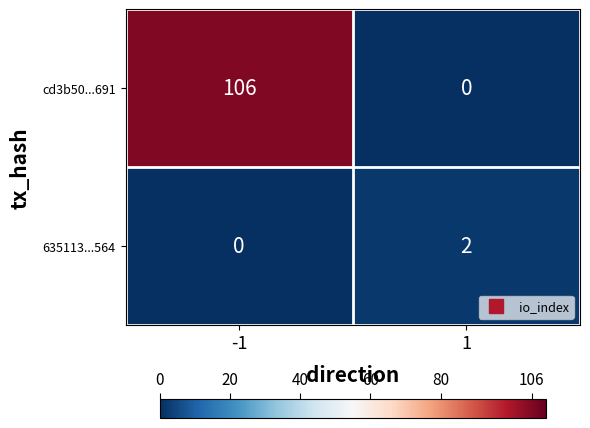

What is the difference between the cd3b50...691 values at -1 and 1?

106